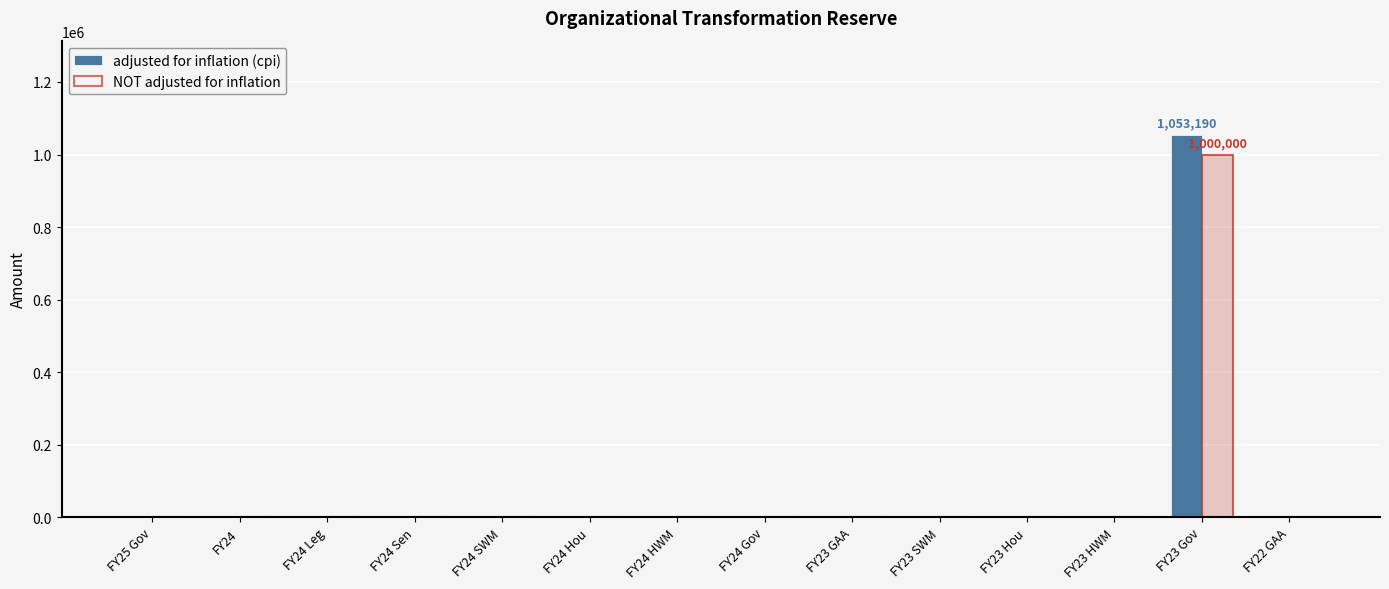

Does the chart contain any negative values?

No